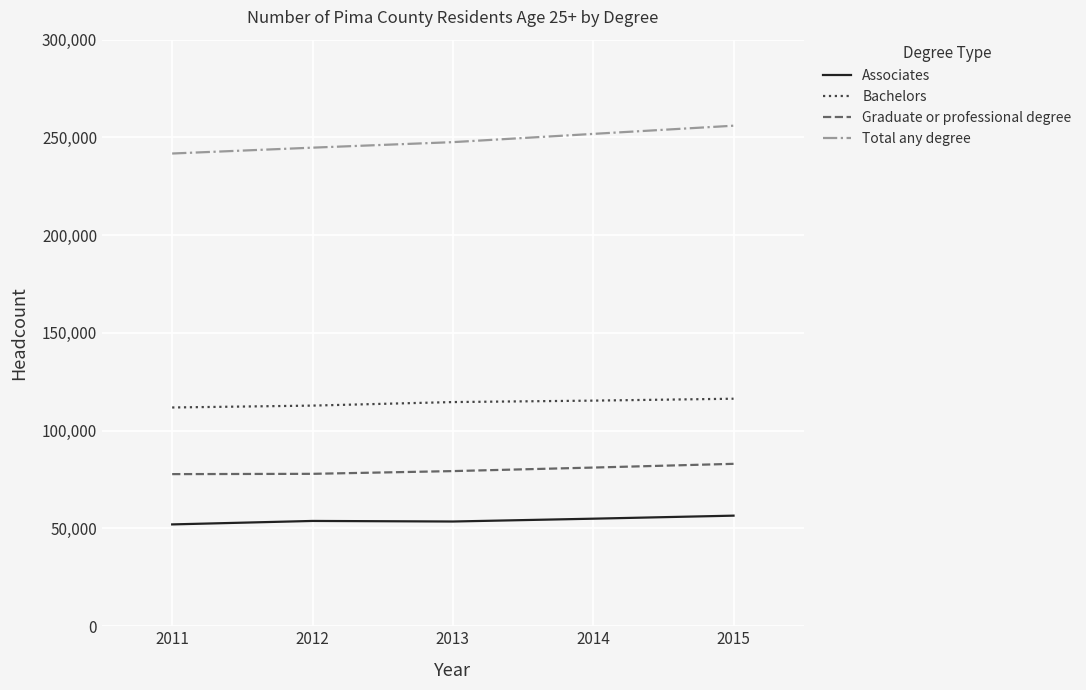

Which series has the largest total across all categories?

Total any degree